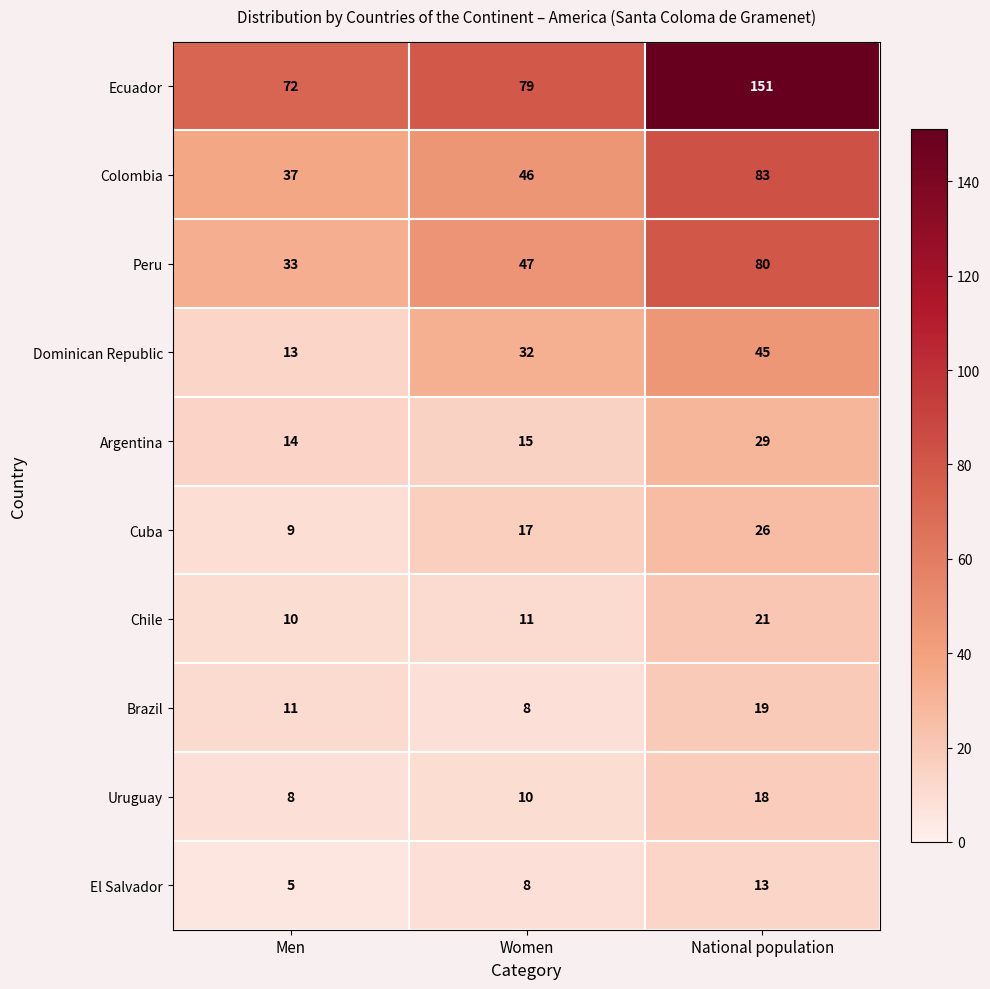

Reading left to right, list all the values displayed in this chart.

Ecuador: 72	79	151
Colombia: 37	46	83
Peru: 33	47	80
Dominican Republic: 13	32	45
Argentina: 14	15	29
Cuba: 9	17	26
Chile: 10	11	21
Brazil: 11	8	19
Uruguay: 8	10	18
El Salvador: 5	8	13